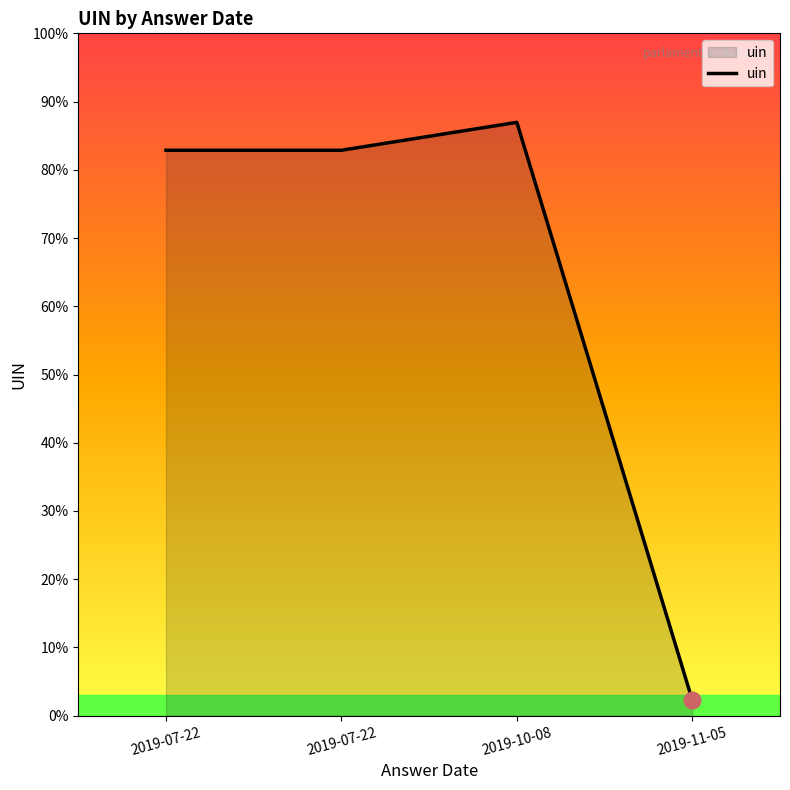

Where is the data nearest to the value 149912?

2019-07-22